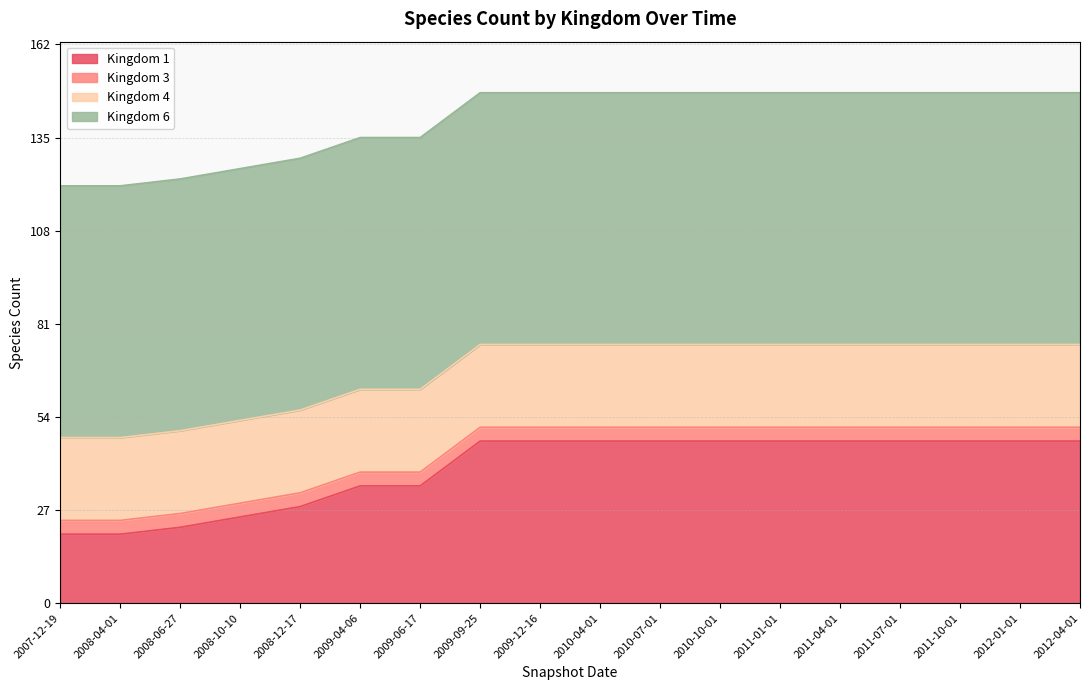

At which category is the sum across all series the highest?

2009-09-25